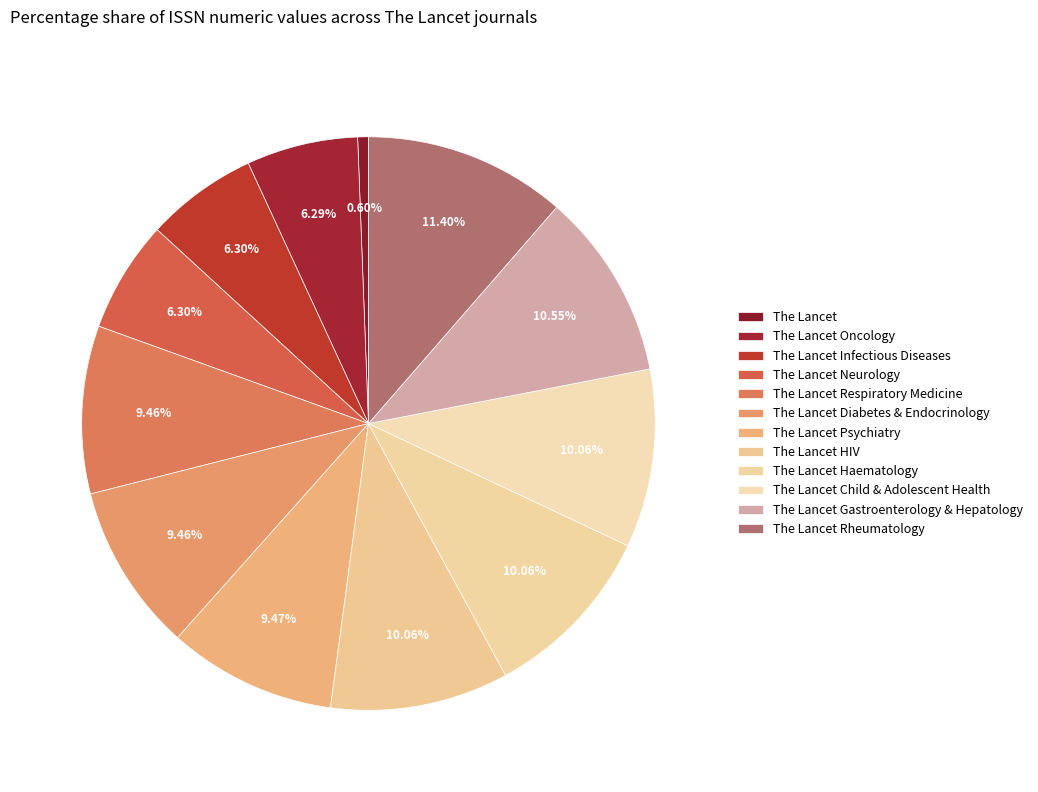

Does The Lancet Child & Adolescent Health represent more than half of the total?

No